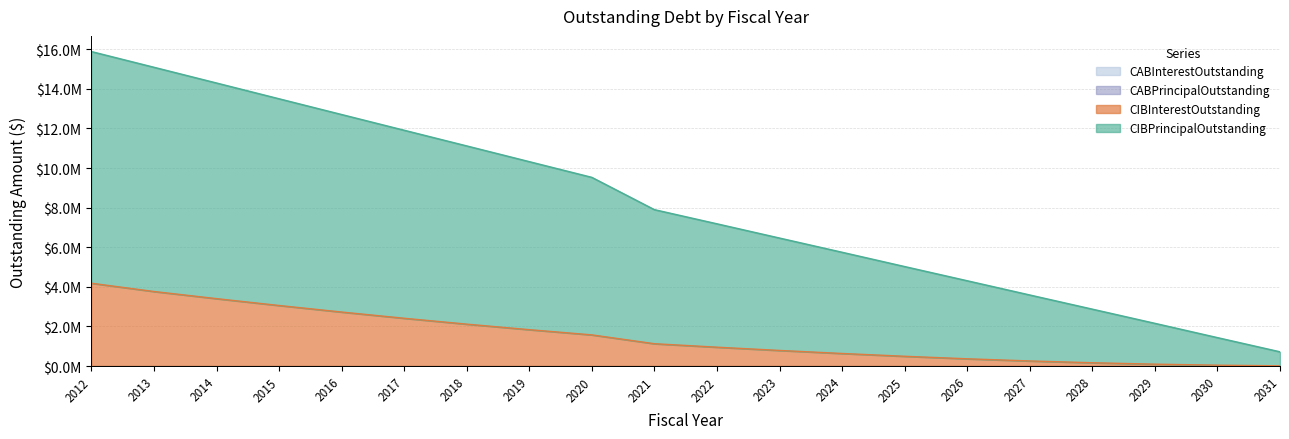

What is the difference between the maximum and second lowest values in the CIBInterestOutstanding series?

4139897.0